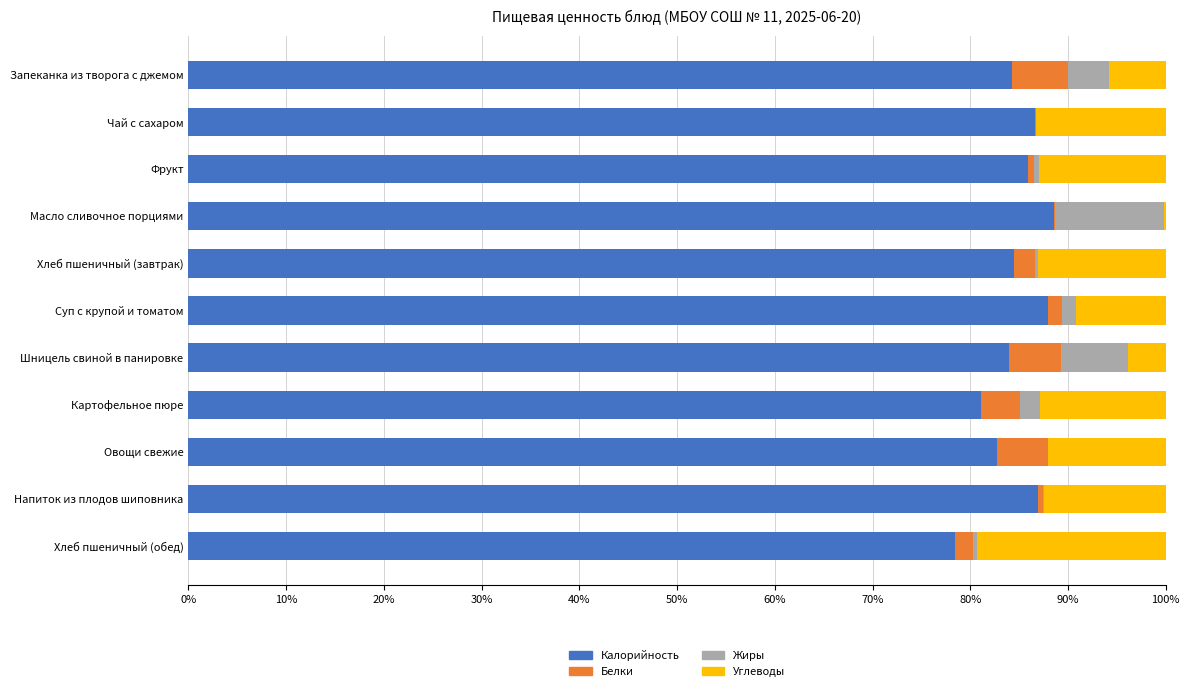

What is the highest value of the Калорийность series?

88.5